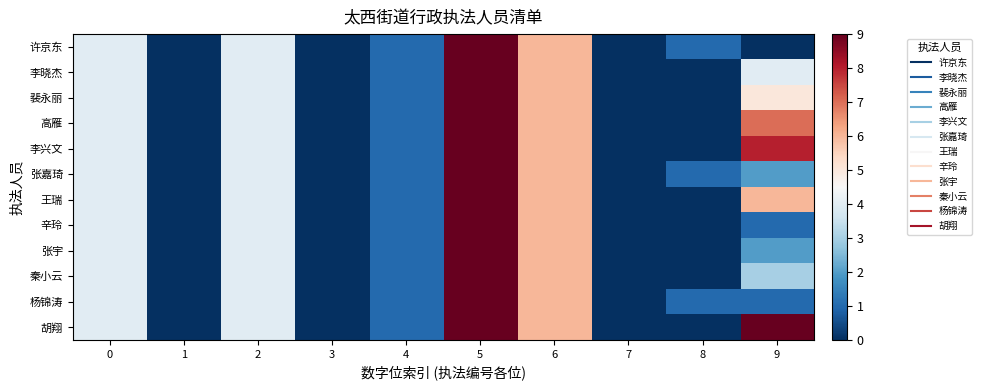

Reading left to right, extract all data points from this chart.

许京东: 0=4	1=0	2=4	3=0	4=1	5=9	6=6	7=0	8=1	9=0
李晓杰: 0=4	1=0	2=4	3=0	4=1	5=9	6=6	7=0	8=0	9=4
裴永丽: 0=4	1=0	2=4	3=0	4=1	5=9	6=6	7=0	8=0	9=5
高雁: 0=4	1=0	2=4	3=0	4=1	5=9	6=6	7=0	8=0	9=7
李兴文: 0=4	1=0	2=4	3=0	4=1	5=9	6=6	7=0	8=0	9=8
张嘉琦: 0=4	1=0	2=4	3=0	4=1	5=9	6=6	7=0	8=1	9=2
王瑞: 0=4	1=0	2=4	3=0	4=1	5=9	6=6	7=0	8=0	9=6
辛玲: 0=4	1=0	2=4	3=0	4=1	5=9	6=6	7=0	8=0	9=1
张宇: 0=4	1=0	2=4	3=0	4=1	5=9	6=6	7=0	8=0	9=2
秦小云: 0=4	1=0	2=4	3=0	4=1	5=9	6=6	7=0	8=0	9=3
杨锦涛: 0=4	1=0	2=4	3=0	4=1	5=9	6=6	7=0	8=1	9=1
胡翔: 0=4	1=0	2=4	3=0	4=1	5=9	6=6	7=0	8=0	9=9